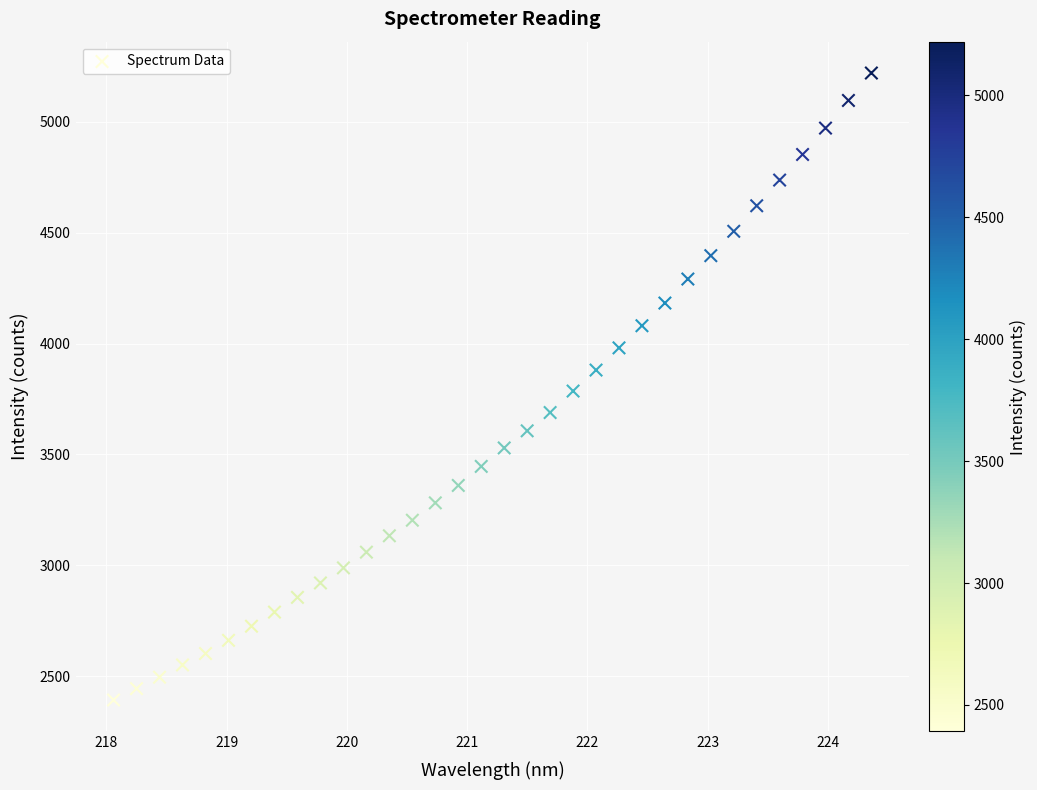

What is the range of Y values (max minus min)?

2828.4